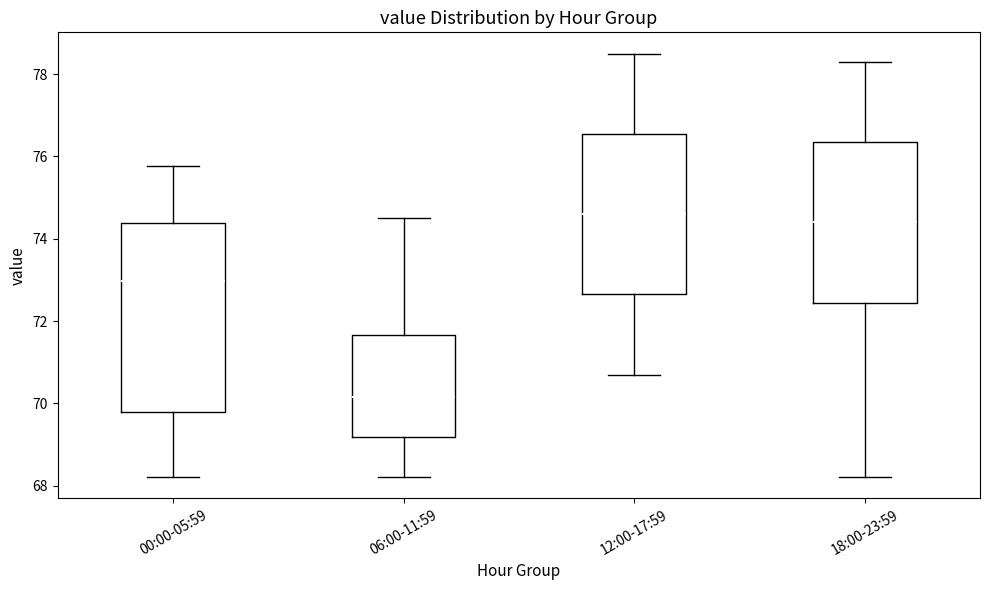

Where does the upper whisker of the box for 06:00-11:59 end on the y-axis? The values are not printed on the chart, so give them approximately, as read against the axis.

74.6